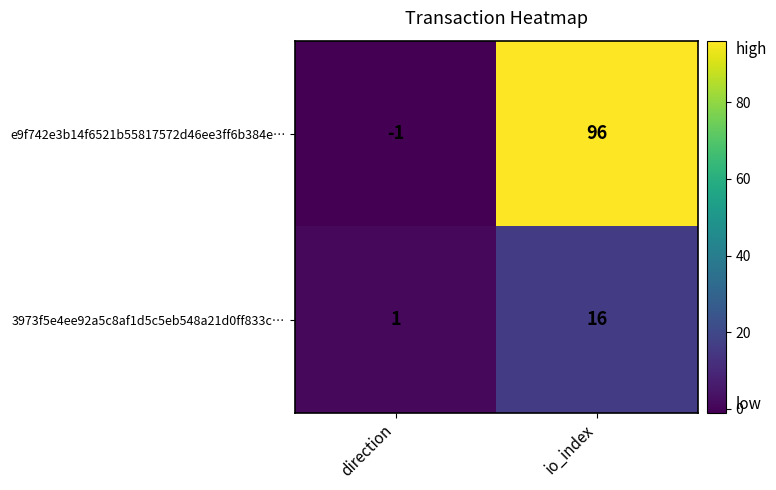

What is the total value across all series at io_index?

112